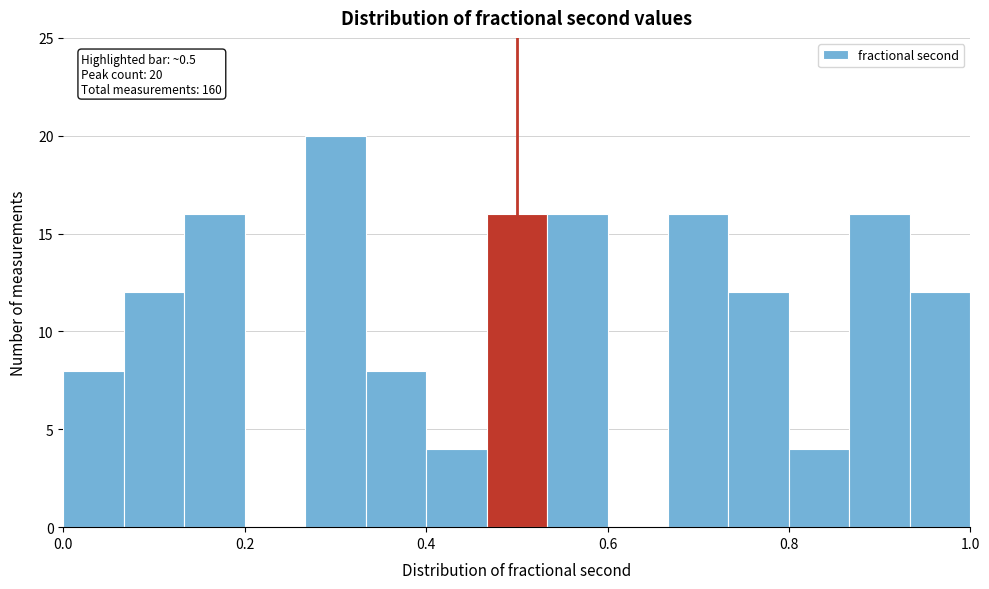

Read against the x-axis, roughly where is the centre of the tallest bar?

0.30